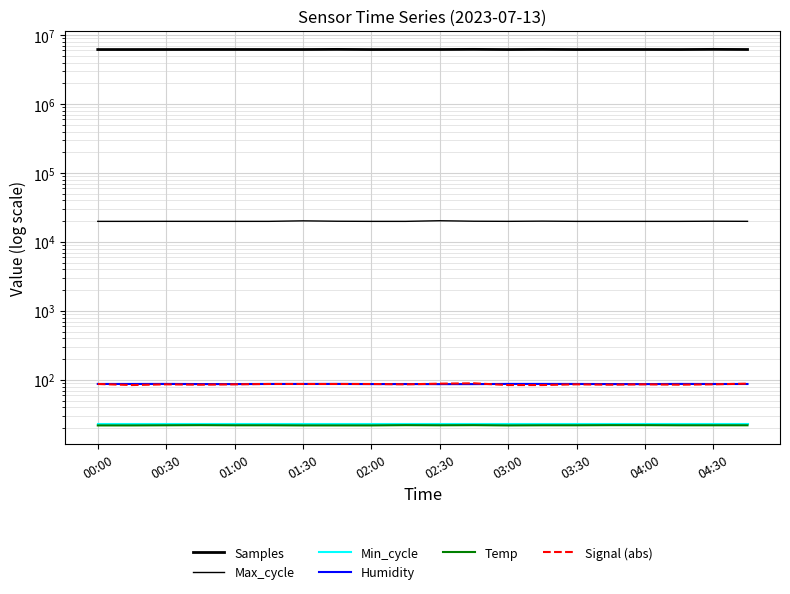

What is the average value of the Max_cycle series?

19964.9